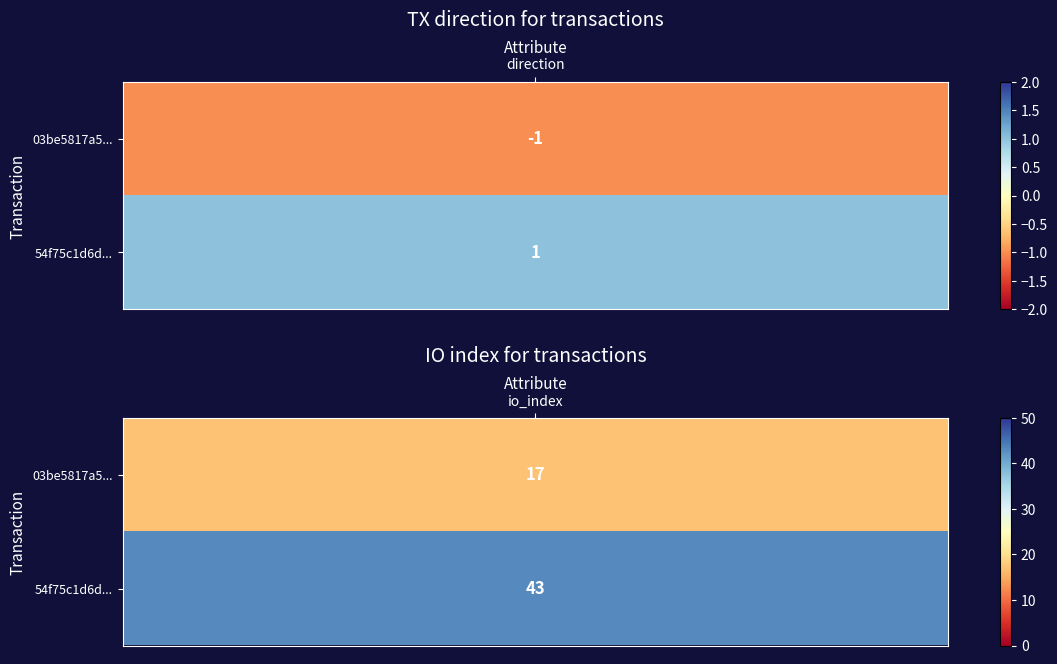

Reading right to left, transcribe all the data shown in this chart.

03be5817a56f7ab043394314e074ffeb121fe7f: 17	-1
54f75c1d6d5ebddfdcdbccbd715c34ca2dd5735: 43	1